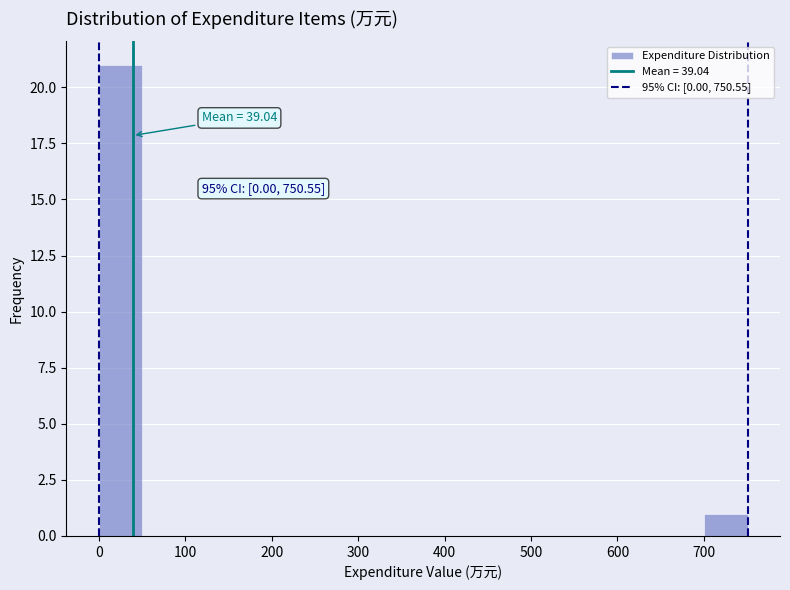

Over which range of the x-axis is the bar tallest?

0 to 50